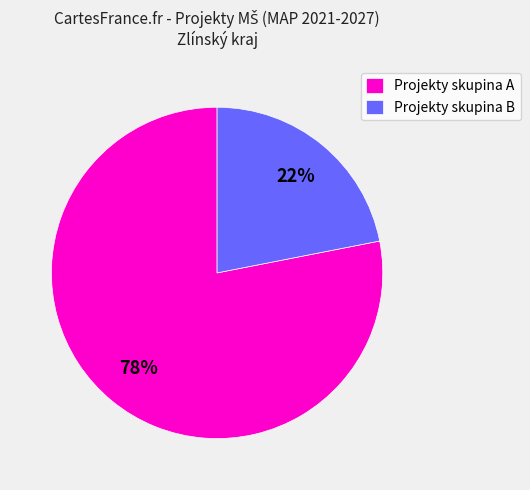

How many slices are in this pie chart?

2